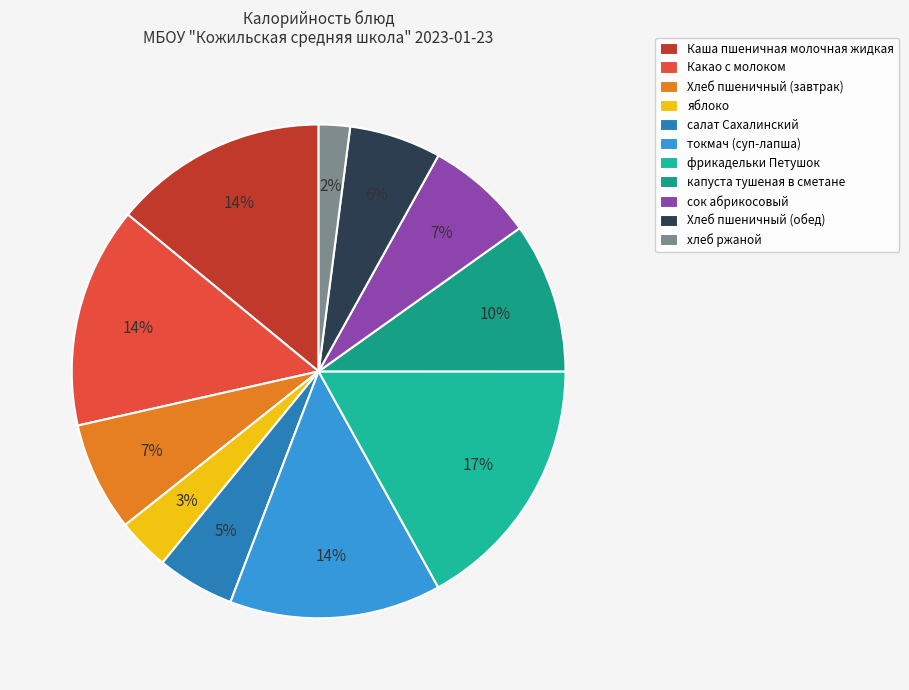

What portion of the pie excludes Какао с молоком?

85.5%